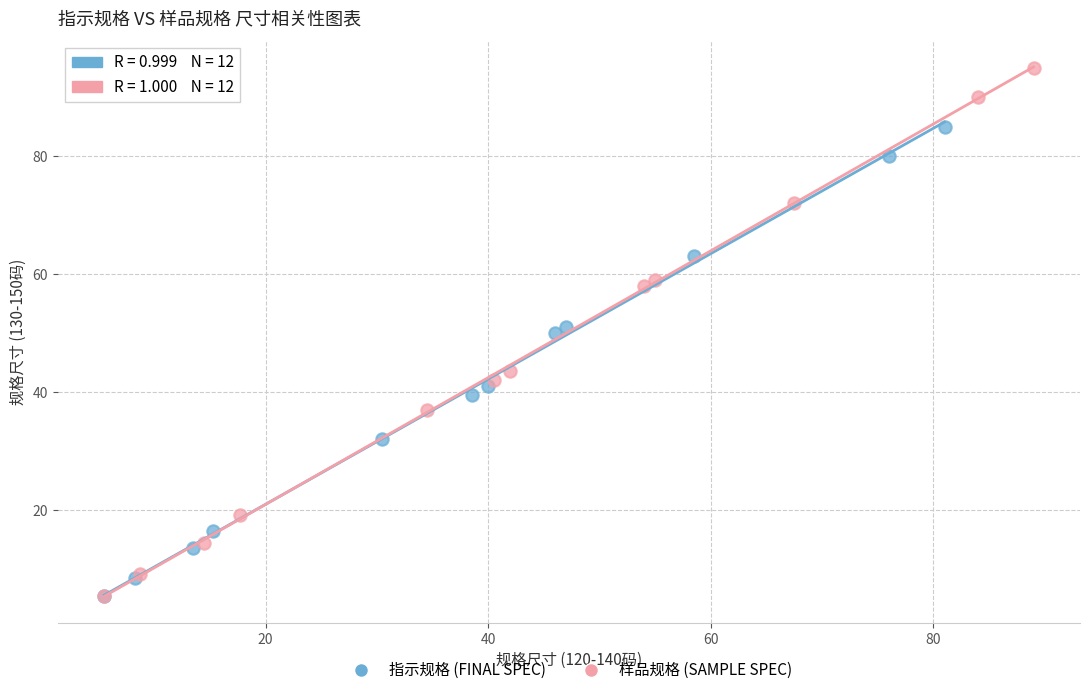

Which series reaches the maximum Y coordinate?

样品规格 (SAMPLE SPEC)